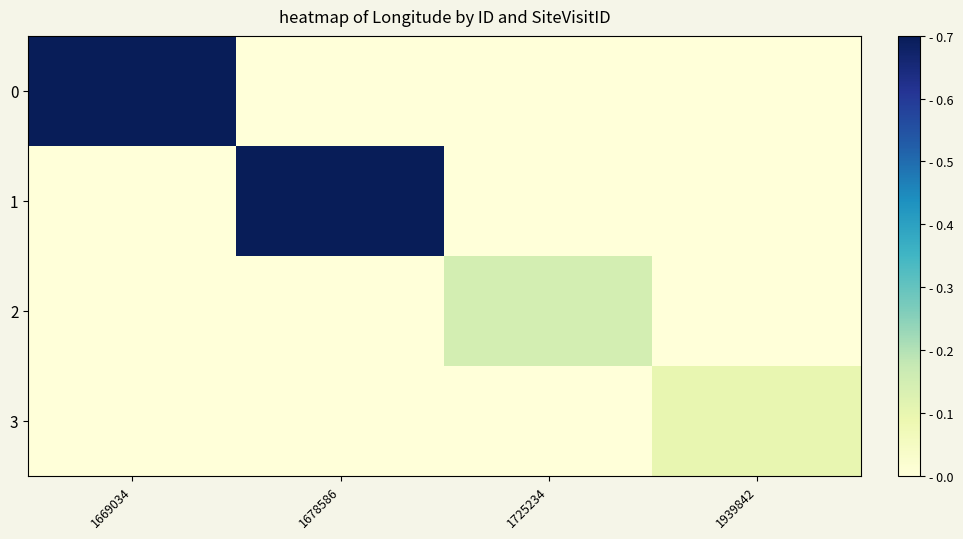

What is the spread (max minus min) of values at 1669034?

0.7